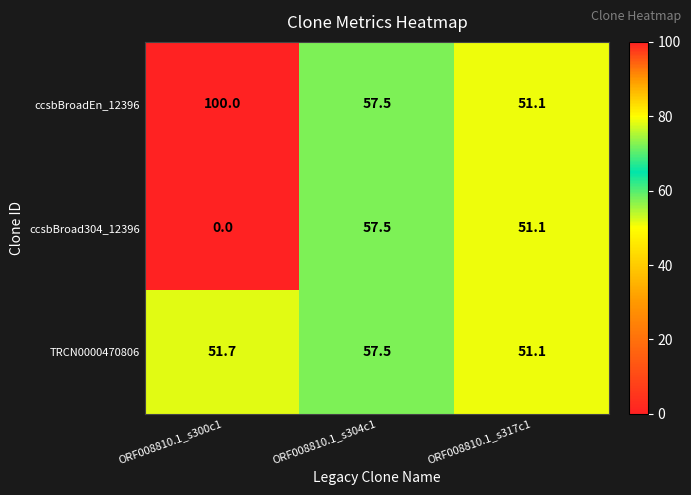

Reading right to left, what are all the values shown in this chart?

ccsbBroadEn_12396: 51.1	57.5	100.0
ccsbBroad304_12396: 51.1	57.5	0.0
TRCN0000470806: 51.1	57.5	51.7